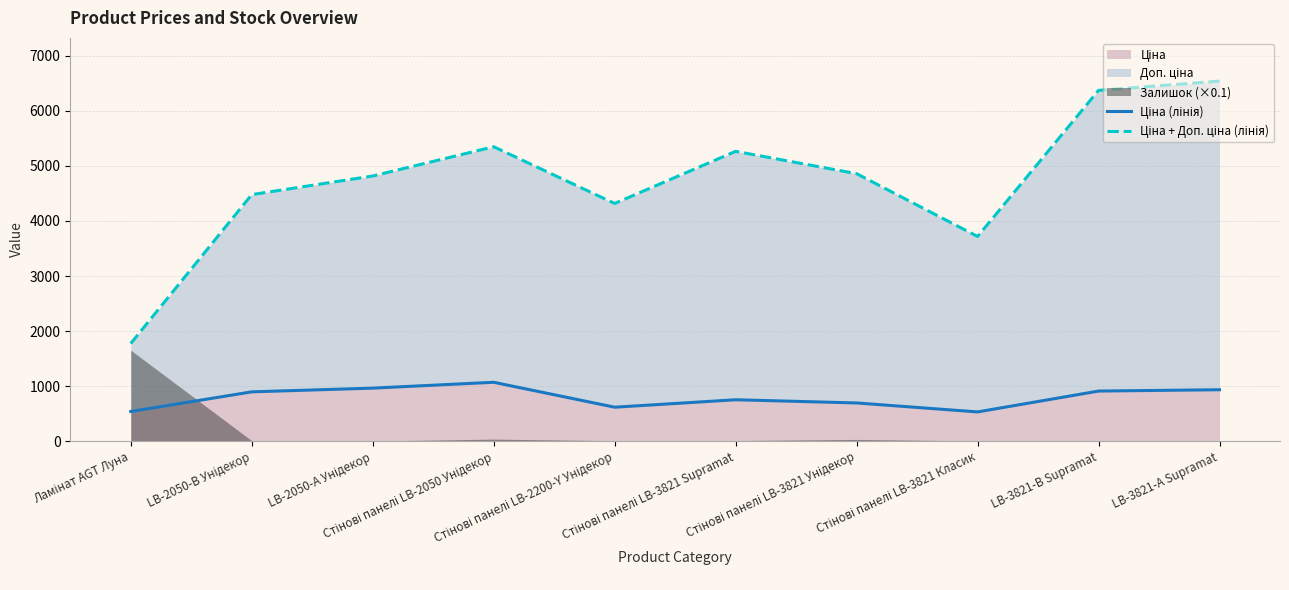

True or false: Ціна + Доп. ціна (лінія) and Ціна (лінія) intersect in this chart.

False